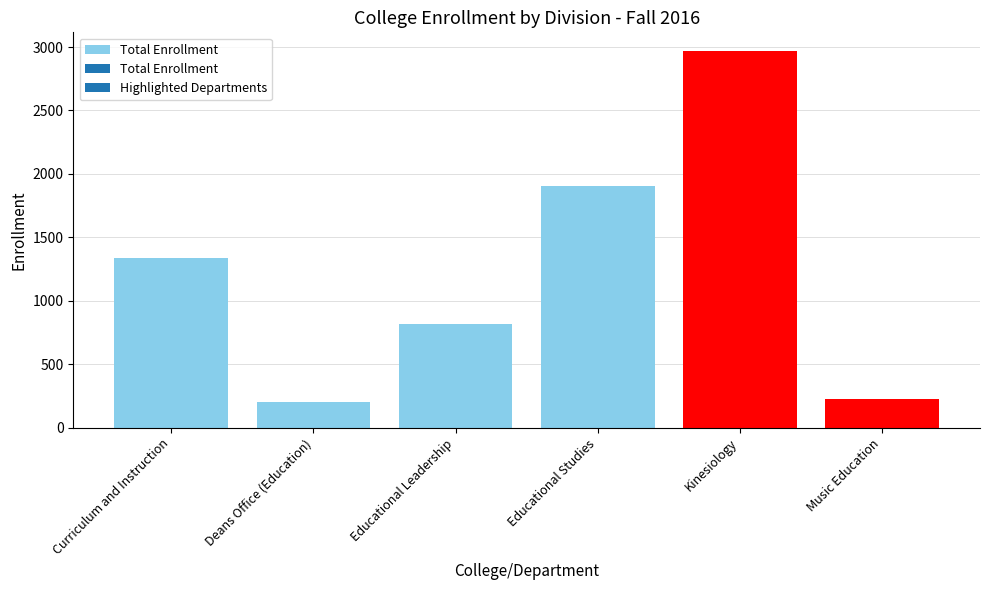

What is the ratio of the value at Deans Office (Education) to the value at Kinesiology?

0.1